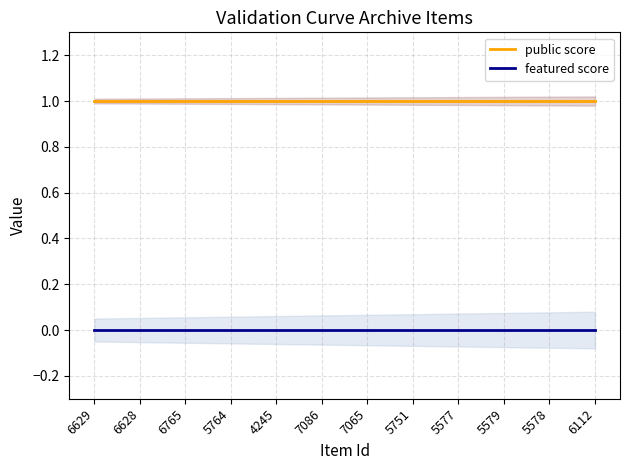

What is the sum of the public score values at 7065 and 6765?

2